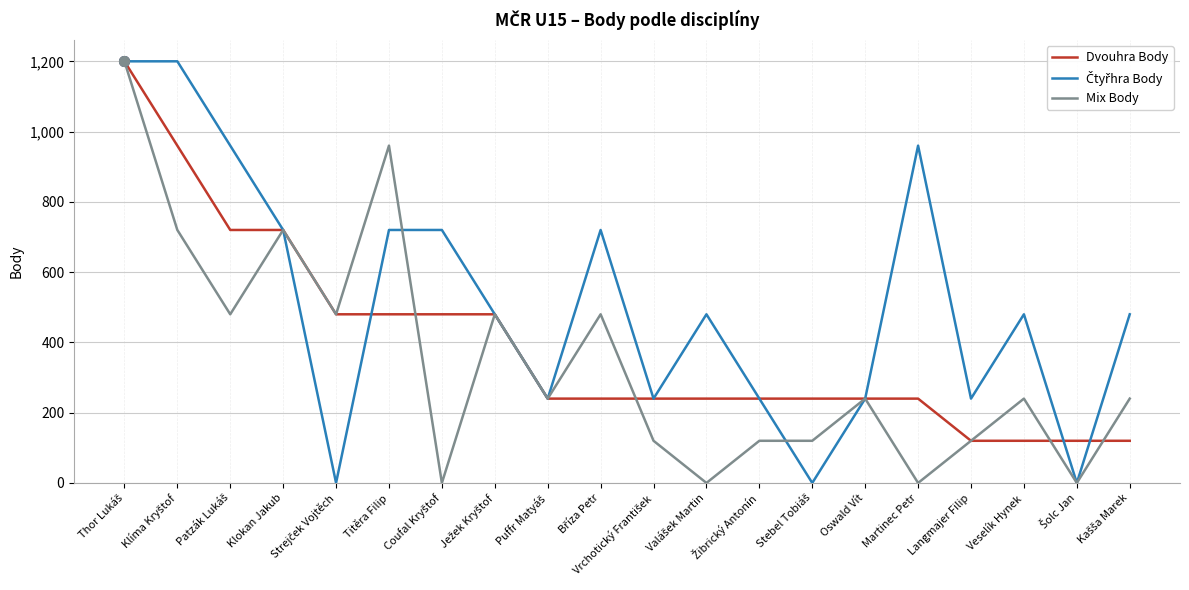

What is the total value across all series at Oswald Vít?

720